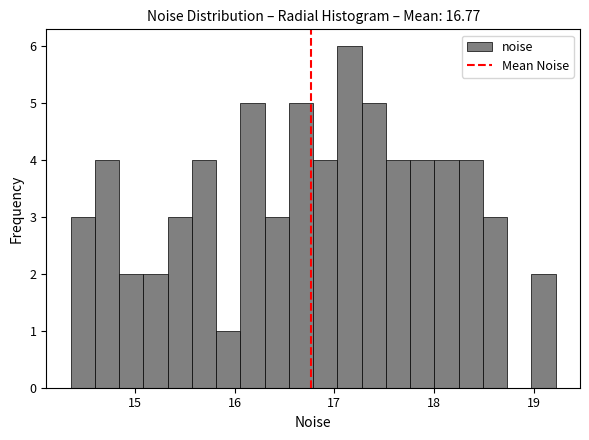

Read against the x-axis, roughly where is the centre of the tallest bar?

17.2